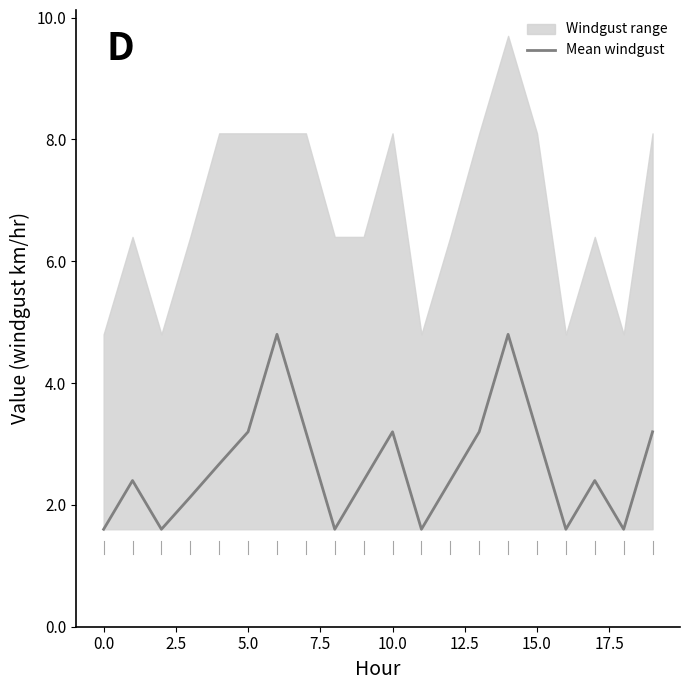

What is the ratio of the value at 16 to the value at 11?

1.0